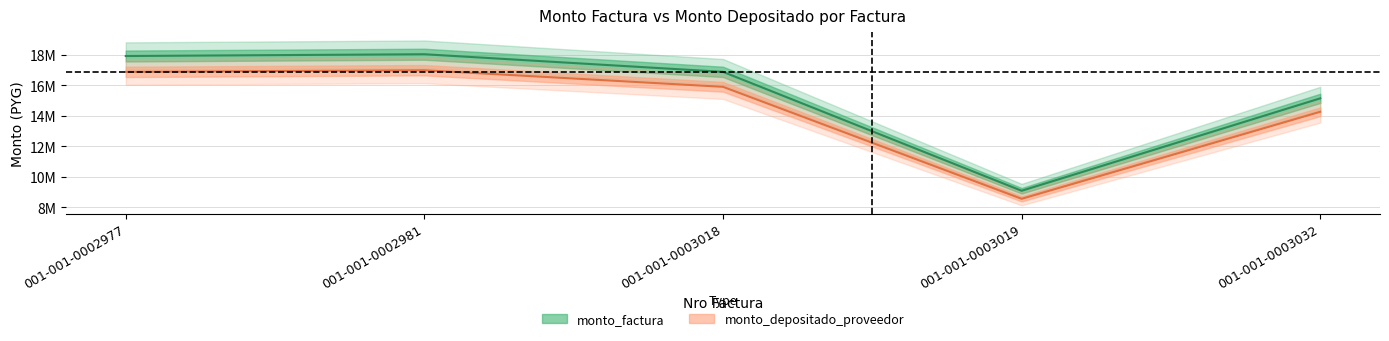

Reading right to left, transcribe all the data shown in this chart.

monto_factura: 001-001-0003032=15135204	001-001-0003019=9080000	001-001-0003018=16870205	001-001-0002981=18024434	001-001-0002977=17907771
monto_depositado_proveedor: 001-001-0003032=14256293	001-001-0003019=8552700	001-001-0003018=15890505	001-001-0002981=16977707	001-001-0002977=16867817